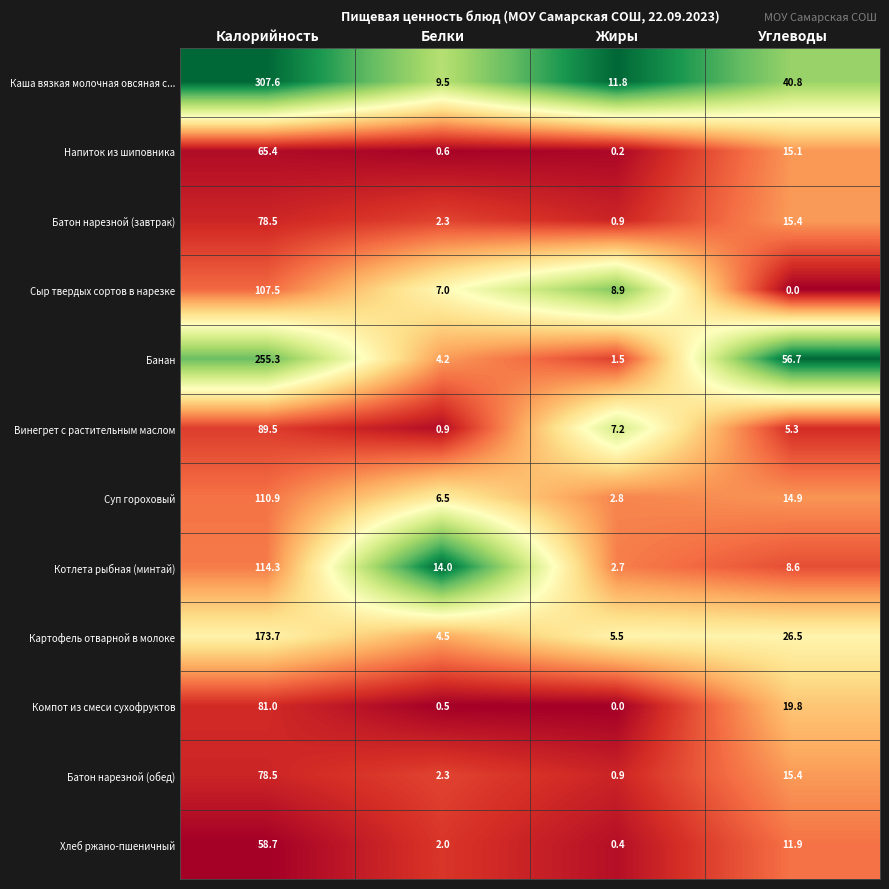

The value of Батон нарезной (завтрак) at Жиры is 0.9. True or false?

True